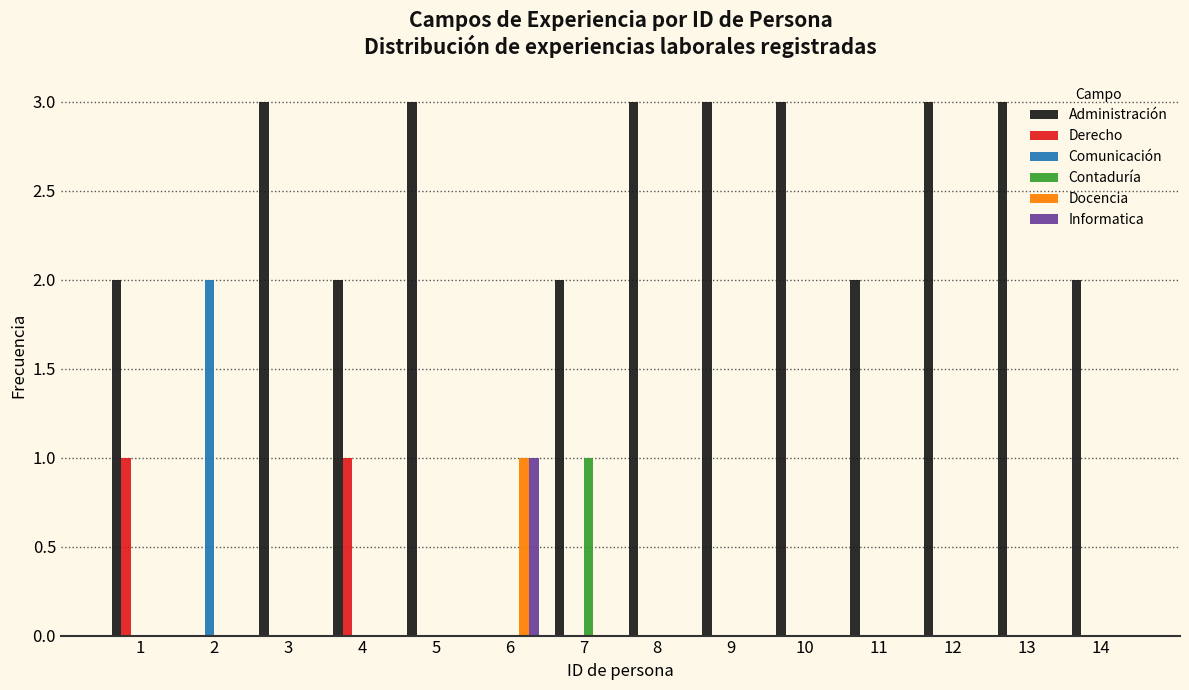

What is the total value across all series at 9?

3